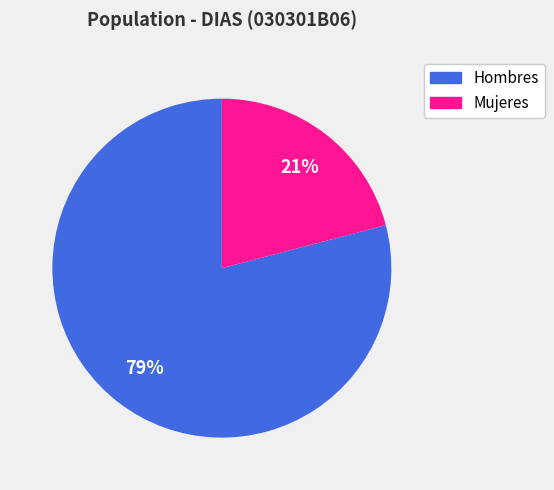

Is there any slice that represents more than half of the pie?

Yes